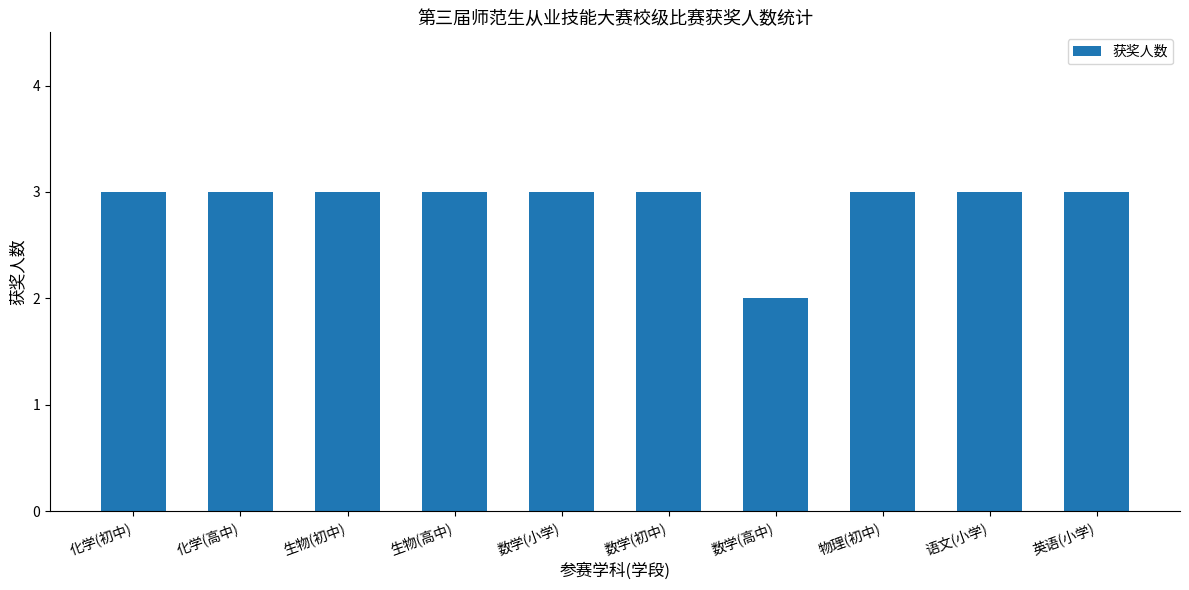

Is it true that the value at 数学(高中) is 1?

False